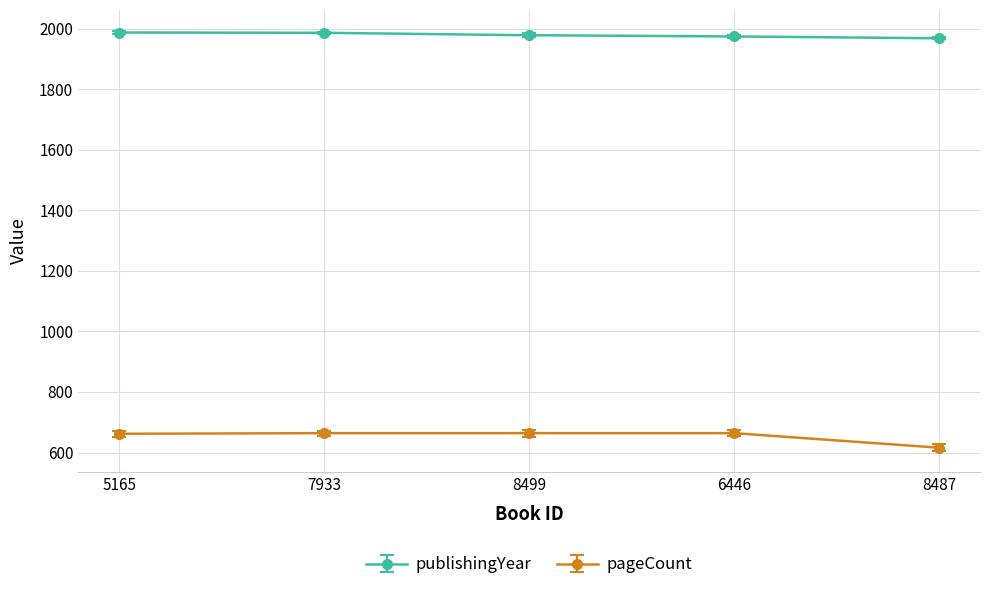

Rank the series by their average value, from lowest to highest.

pageCount, publishingYear